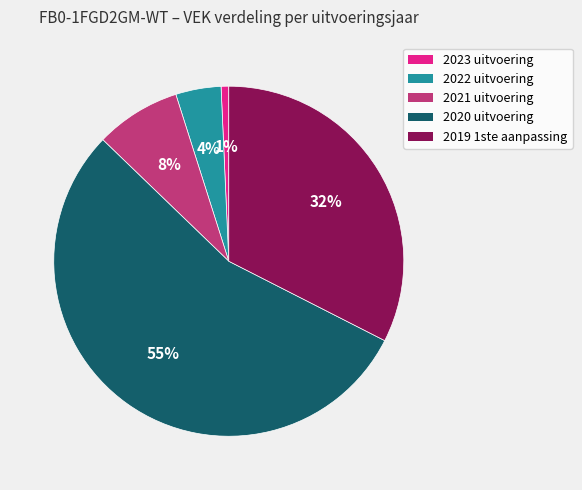

Which category has the smallest portion of the pie?

2023 uitvoering